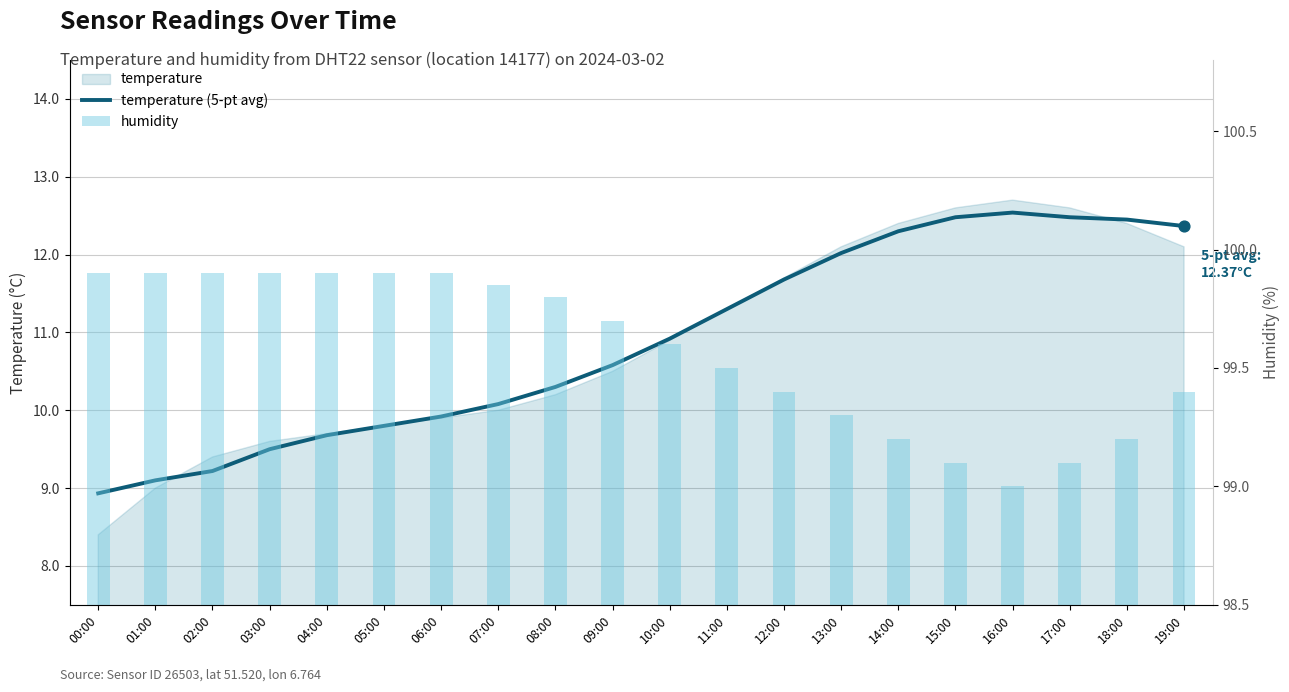

At how many categories does at least one series exceed 86?

20